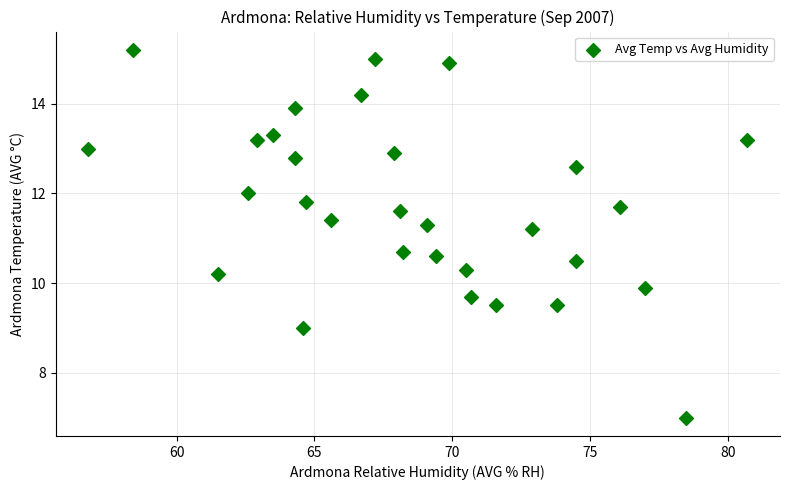

What is the range of X values (max minus min)?

23.9